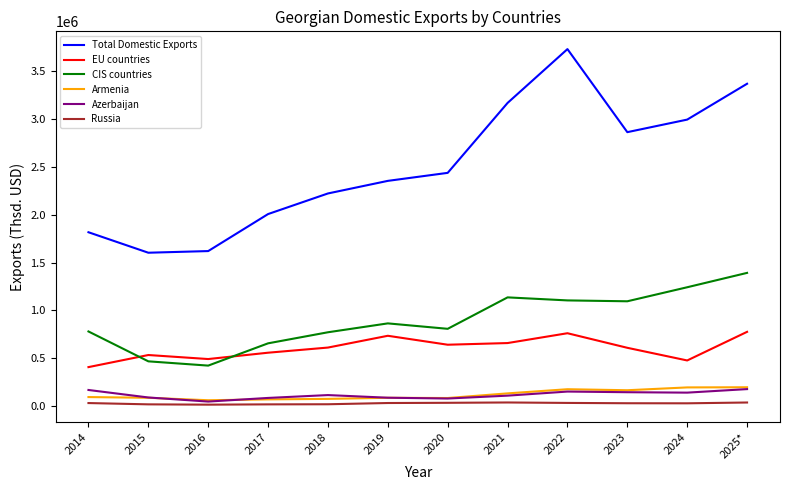

The value of EU countries at 2018 is 131660.1. True or false?

False